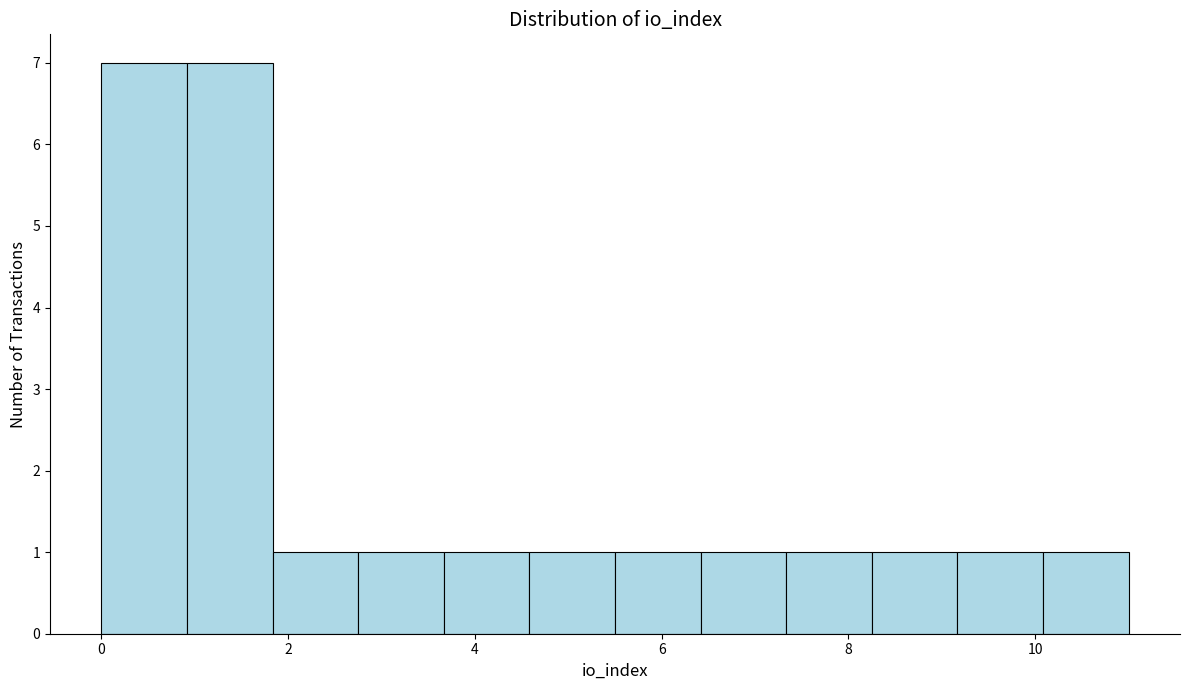

Reading left to right, transcribe this chart: for each bar, give the range it covers on the x-axis and its height. Neither the bar edges nor the heights are printed on the chart, so give them approximately, as read against the axes.

0.0 to 1.0: 7
1.0 to 1.8: 7
1.8 to 2.8: 1
2.8 to 3.6: 1
3.6 to 4.6: 1
4.6 to 5.6: 1
5.6 to 6.4: 1
6.4 to 7.4: 1
7.4 to 8.2: 1
8.2 to 9.2: 1
9.2 to 10.0: 1
10.0 to 11.0: 1